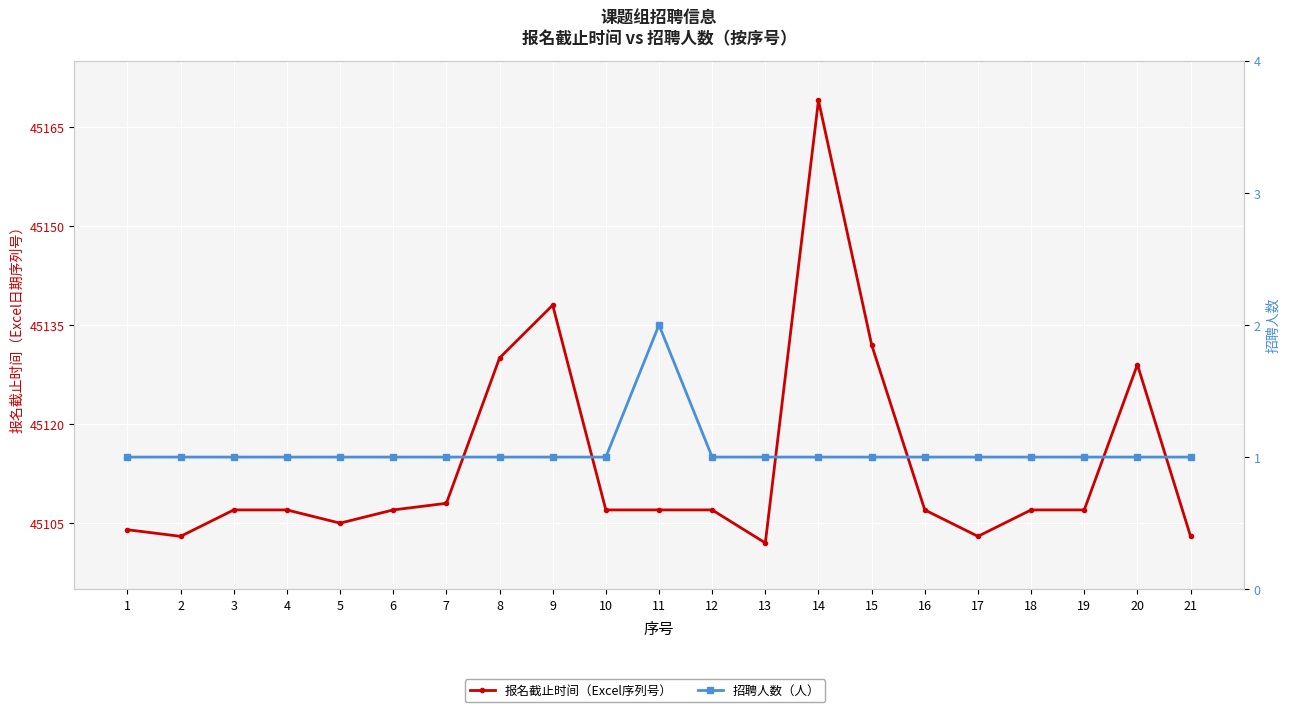

What is the spread (max minus min) of values at 7?

45107